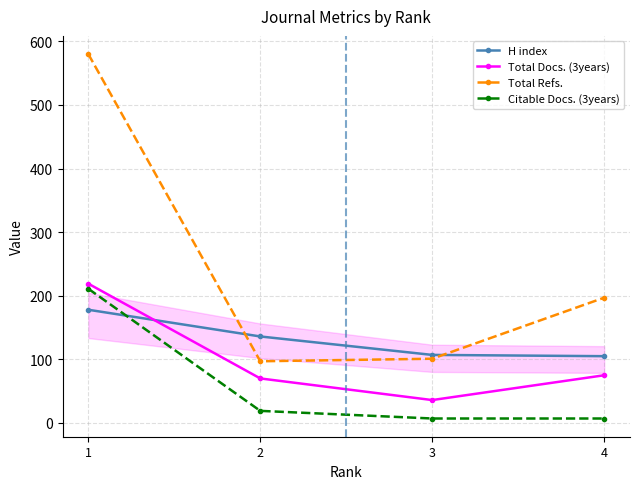

What is the highest value of the H index series?

178